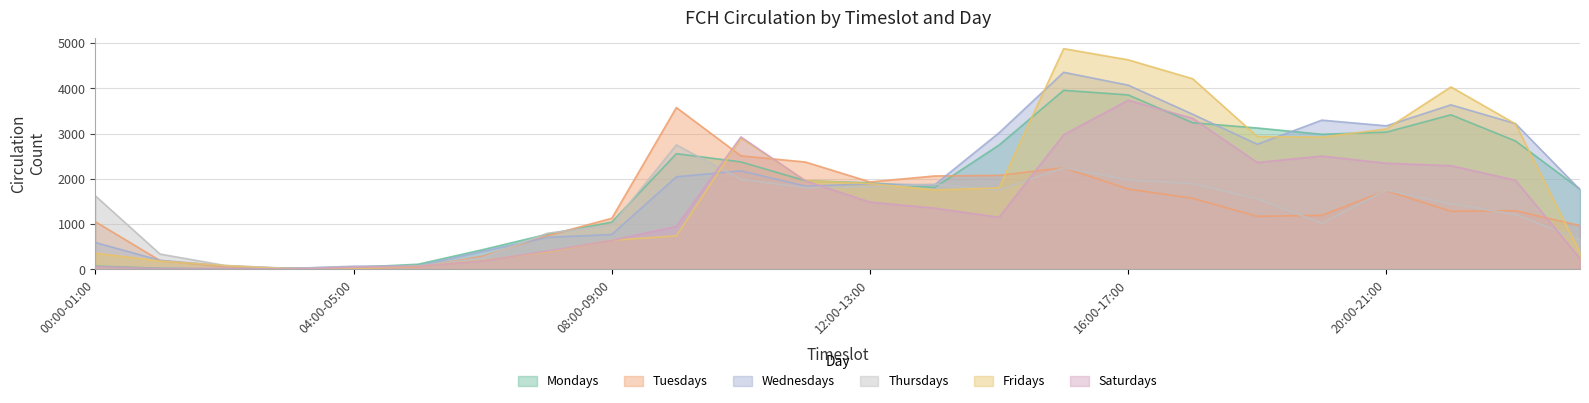

At which label does Mondays first exceed 1958?

09:00-10:00